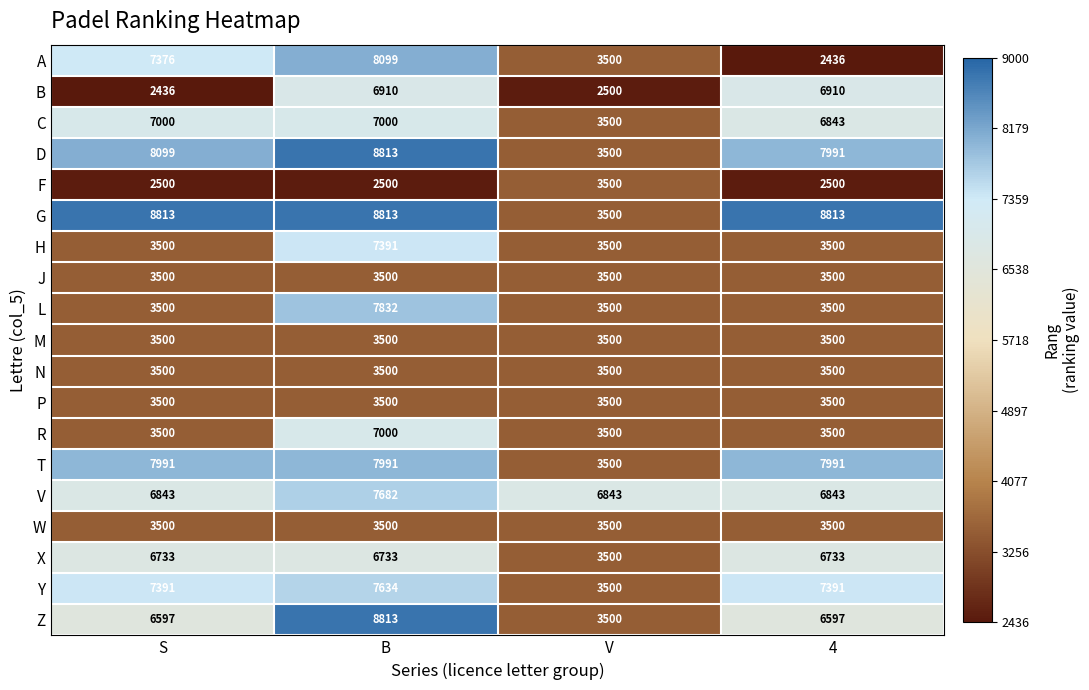

The P series shows 3500 at S. True or false?

True